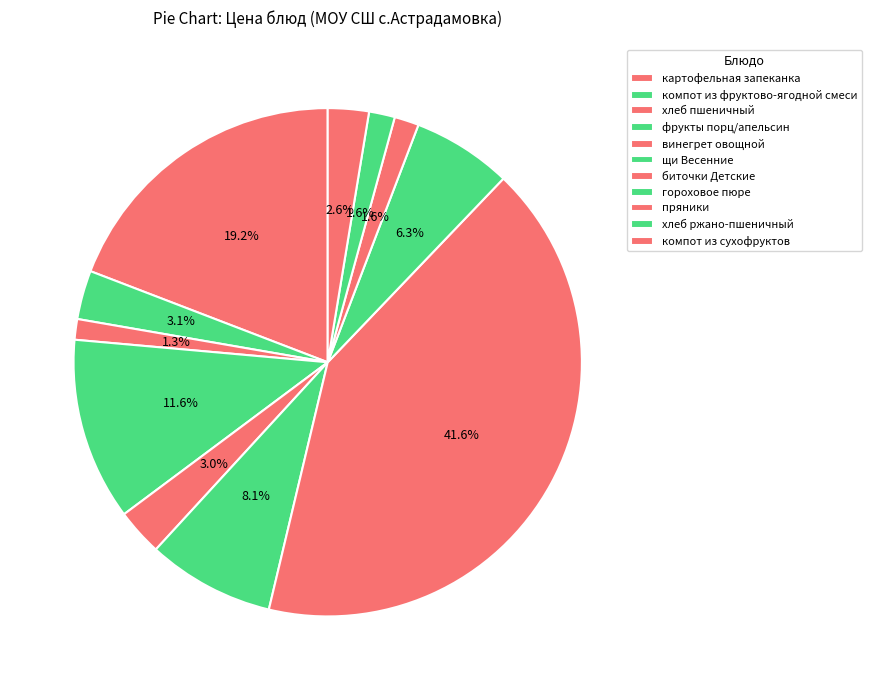

Approximately how many times larger is the value at компот из фруктово-ягодной смеси compared to щи Весенние?

0.4